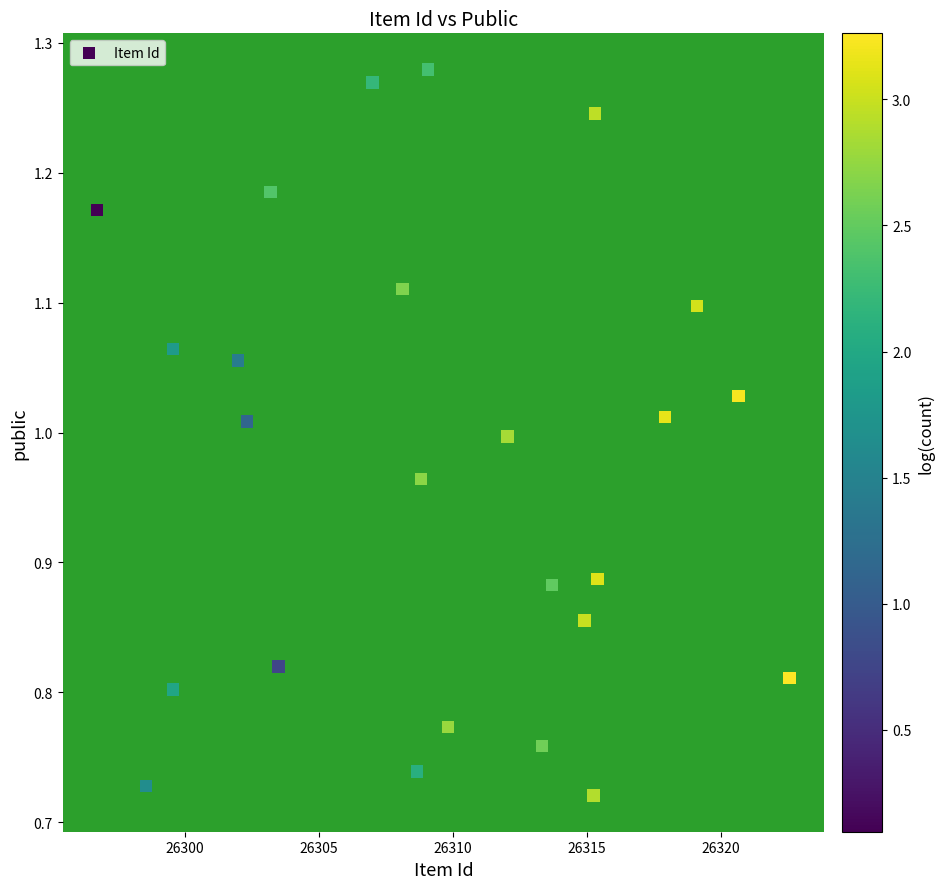

What is the range of X values (max minus min)?

25.8